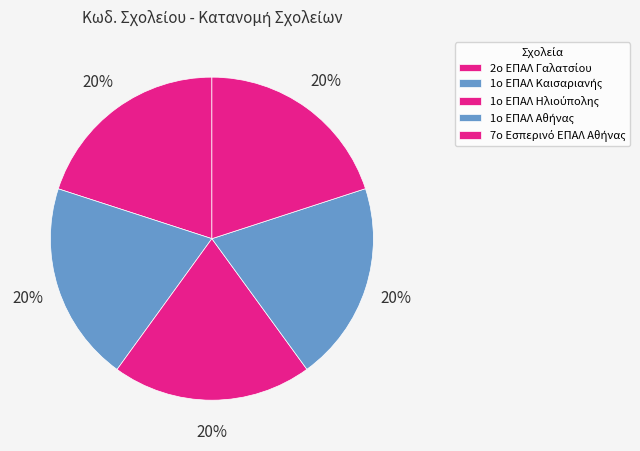

Does 1ο ΕΠΑΛ Αθήνας represent more than half of the total?

No